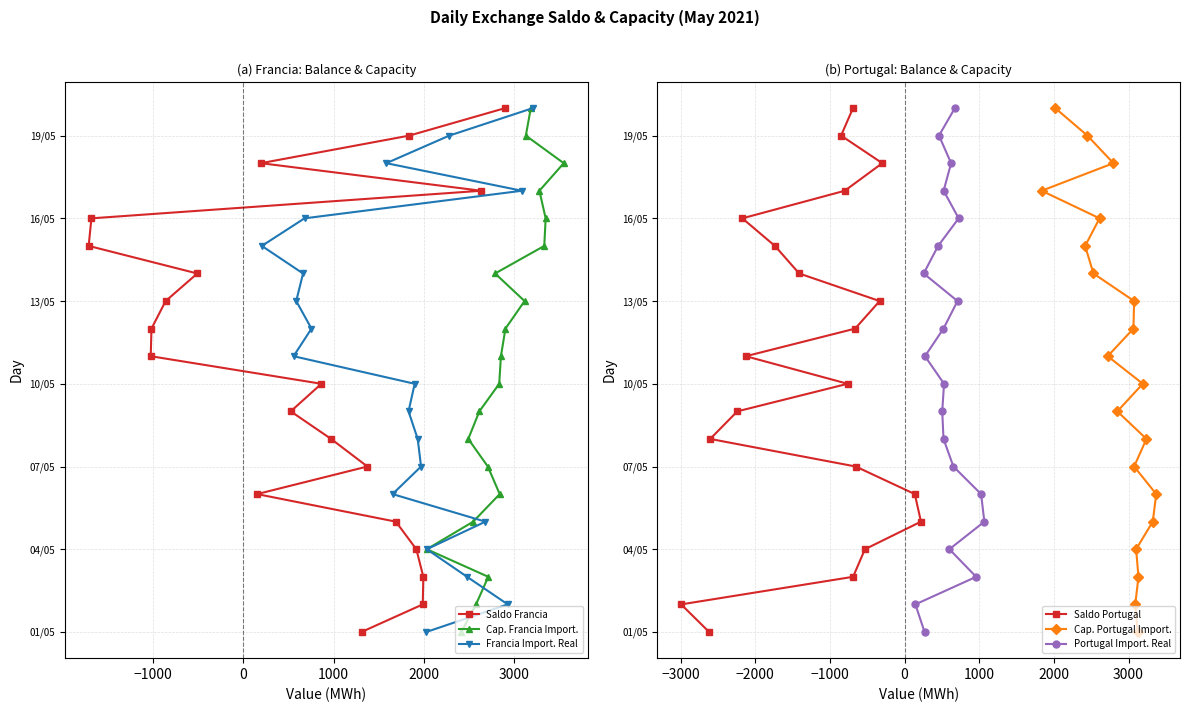

How many series are shown in this chart?

6